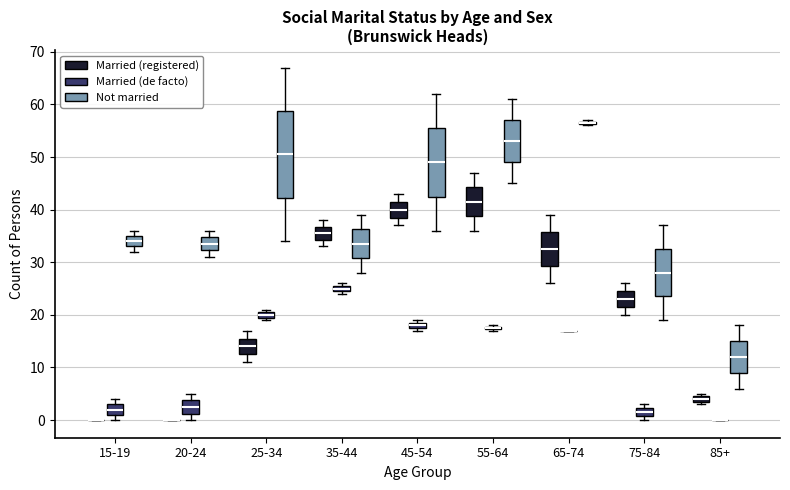

Where is the upper edge of the box for 15-19 (Married (de facto)) on the y-axis? The values are not printed on the chart, so give them approximately, as read against the axis.

3